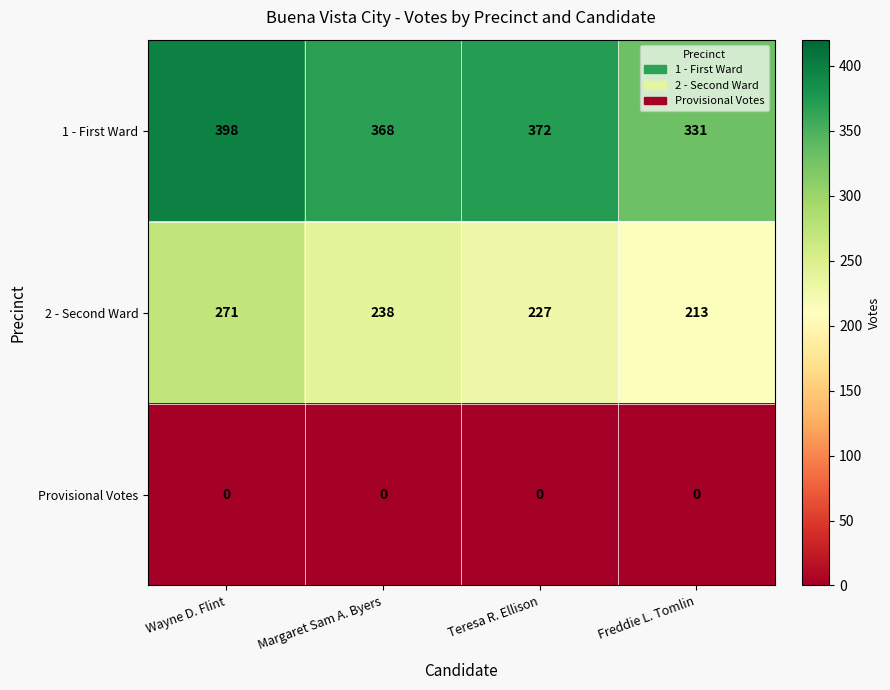

Where does the 2 - Second Ward series first go above 238?

Wayne D. Flint